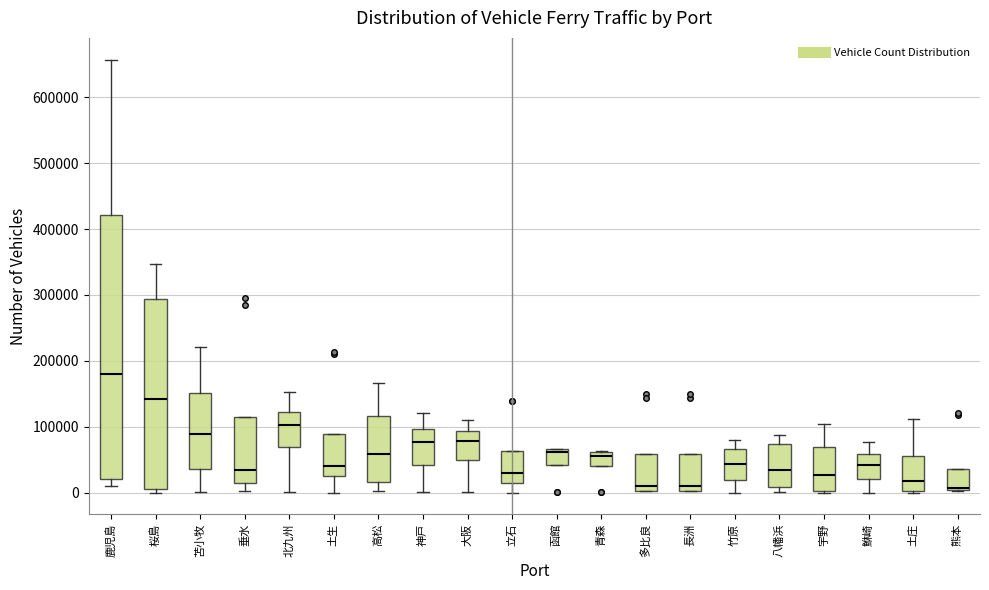

Reading left to right, transcribe this box plot: for each box, give where its median line is, the range the box spans, and where its two whiskers end, as read against the y-axis. The values are not printed on the chart, so give them approximately, as read against the axis.

鹿児島: median 180000, box 20000 to 420000, whiskers 10000 to 660000
桜島: median 140000, box 10000 to 290000, whiskers 0 to 350000
苫小牧: median 90000, box 40000 to 150000, whiskers 0 to 220000
垂水: median 30000, box 10000 to 110000, whiskers 0 to 110000
北九州: median 100000, box 70000 to 120000, whiskers 0 to 150000
土生: median 40000, box 30000 to 90000, whiskers 0 to 90000
高松: median 60000, box 20000 to 120000, whiskers 0 to 170000
神戸: median 80000, box 40000 to 100000, whiskers 0 to 120000
大阪: median 80000, box 50000 to 90000, whiskers 0 to 110000
立石: median 30000, box 20000 to 60000, whiskers 0 to 60000
函館: median 60000, box 40000 to 70000, whiskers 40000 to 70000
青森: median 60000 (just below the box's upper edge), box 40000 to 60000, whiskers 40000 to 60000
多比良: median 10000, box 0 to 60000, whiskers 0 to 60000
長洲: median 10000, box 0 to 60000, whiskers 0 to 60000
竹原: median 40000, box 20000 to 70000, whiskers 0 to 80000
八幡浜: median 30000, box 10000 to 70000, whiskers 0 to 90000
宇野: median 30000, box 0 to 70000, whiskers 0 to 100000
鮴崎: median 40000, box 20000 to 60000, whiskers 0 to 80000
土庄: median 20000, box 0 to 60000, whiskers 0 to 110000
熊本: median 10000 (drawn on the box's lower edge), box 0 to 40000, whiskers 0 to 40000